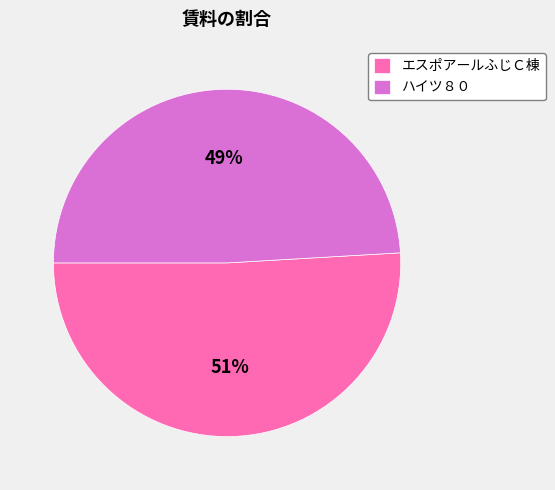

What percentage is the ハイツ８０ slice, to the nearest percent?

49%